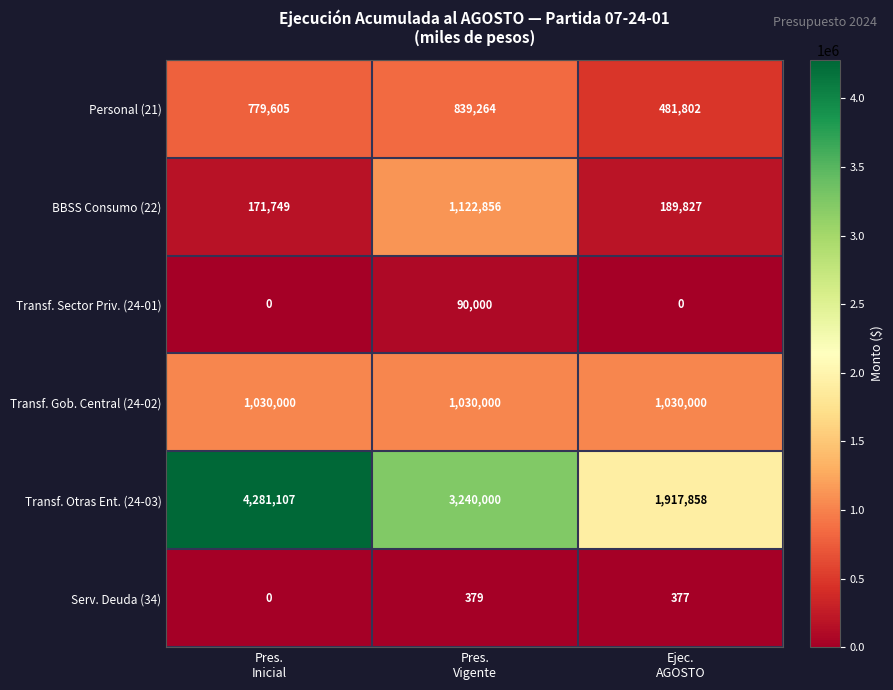

Reading right to left, what are all the values shown in this chart?

Personal (21): 481802	839264	779605
BBSS Consumo (22): 189827	1122856	171749
Transf. Sector Priv. (24-01): 0	90000	0
Transf. Gob. Central (24-02): 1030000	1030000	1030000
Transf. Otras Ent. (24-03): 1917858	3240000	4281107
Serv. Deuda (34): 377	379	0